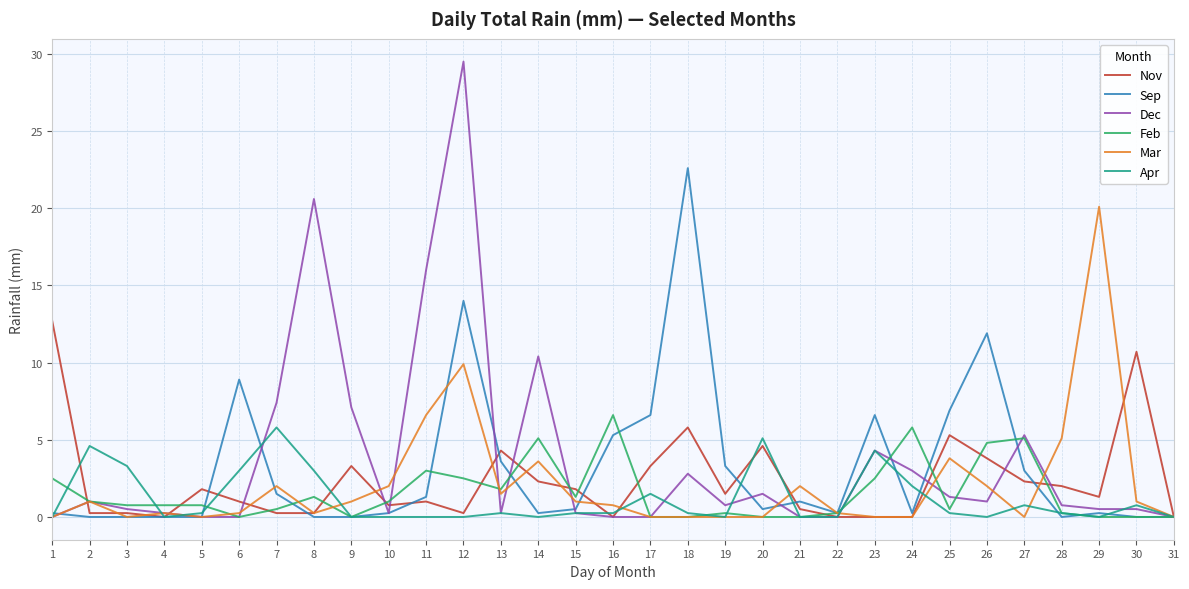

What is the difference between the Nov values at 31 and 18?

5.8